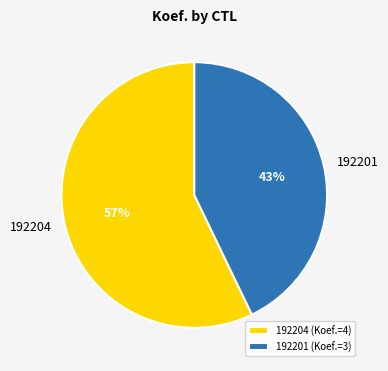

Is the sum of 192201 and 192204 greater than half?

Yes